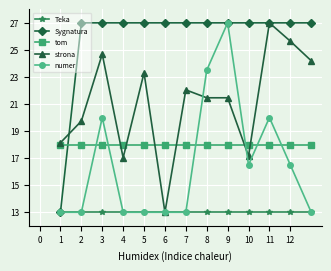

What are all the series names shown in the legend?

Teka, Sygnatura, tom, strona, numer